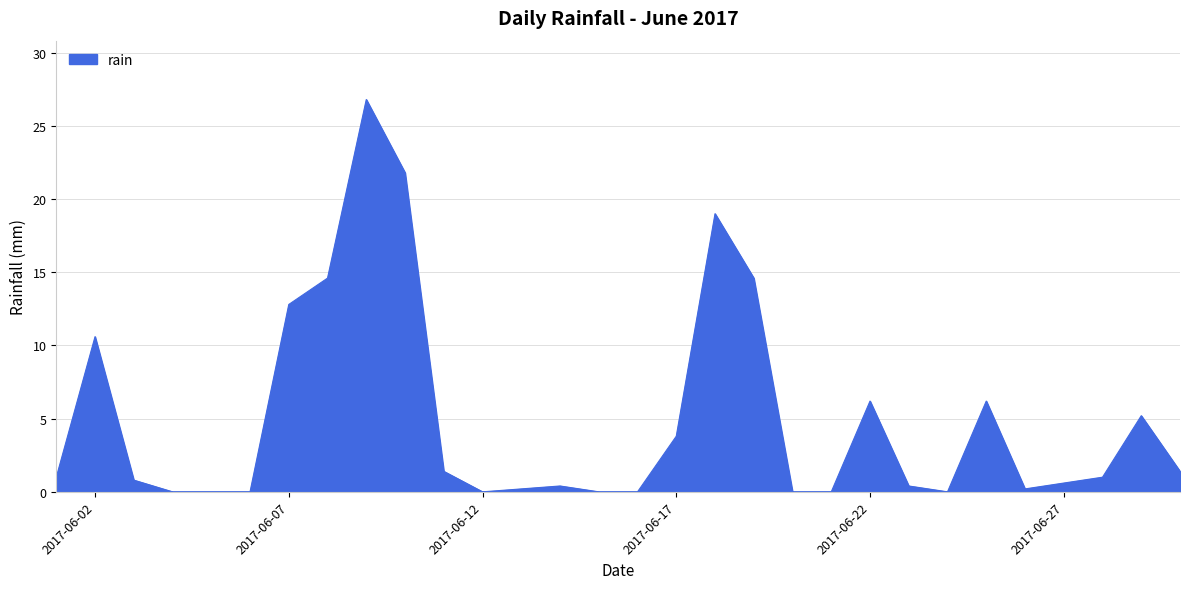

What is the greatest value displayed?

26.8